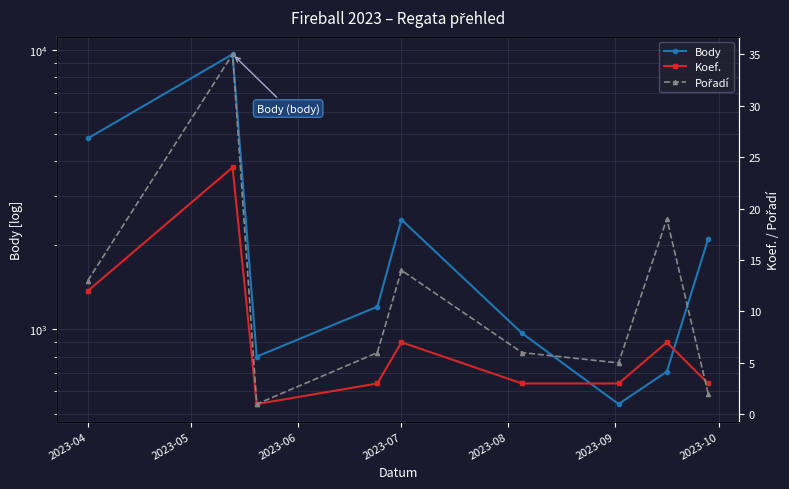

Where does the Body series first go above 1206?

2023-04